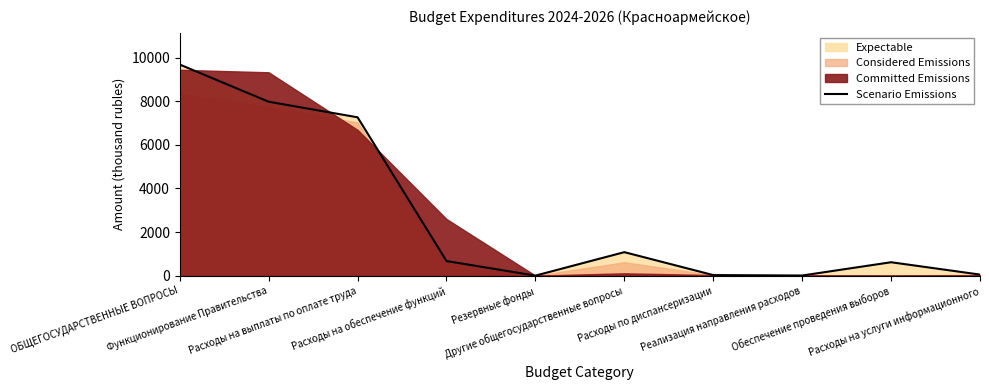

The chart shows a value of 201.5 at Обеспечение проведения выборов. True or false?

False